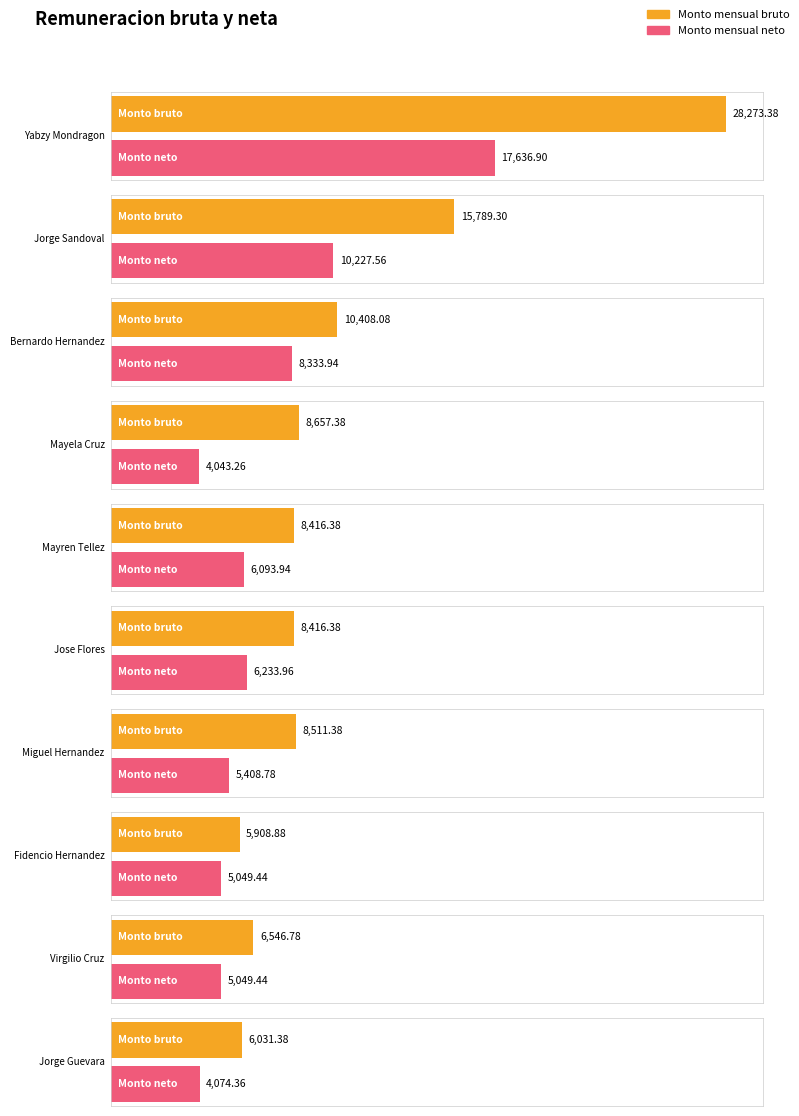

What is the value of the Monto mensual neto bar at the 9th from the left?

5049.4